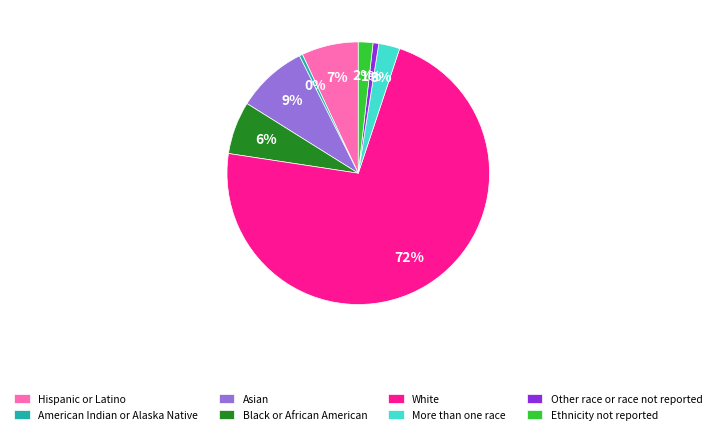

How many slices are in this pie chart?

8